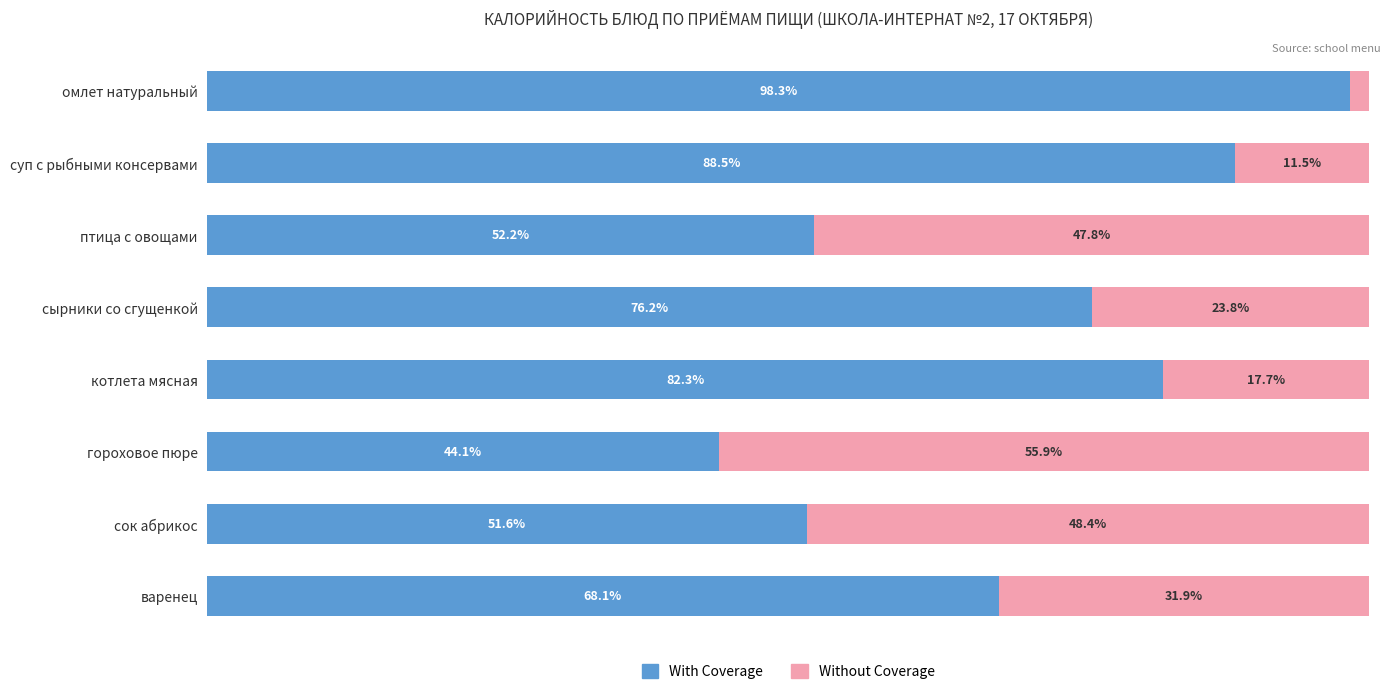

At which label does With Coverage reach its peak?

омлет натуральный